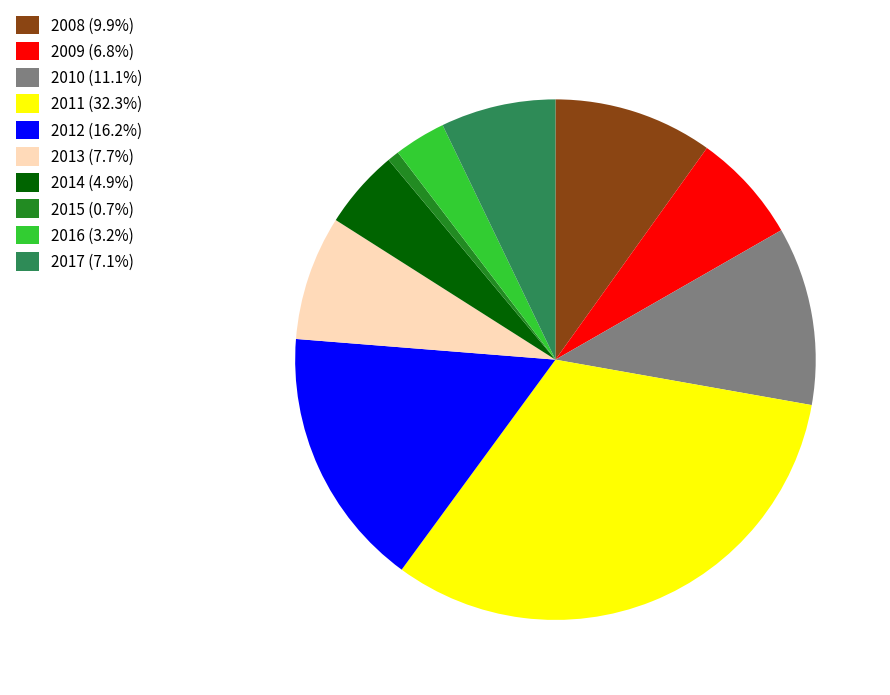

Approximately how many times larger is the value at 2016 (3.2%) compared to 2017 (7.1%)?

0.4